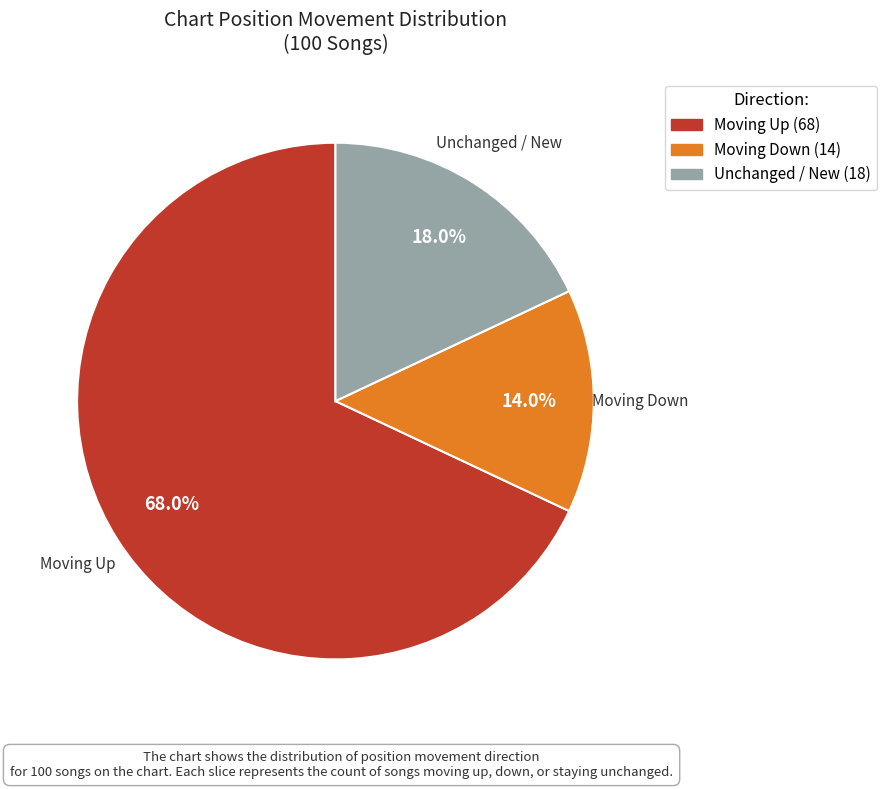

Is there any slice that represents more than half of the pie?

Yes